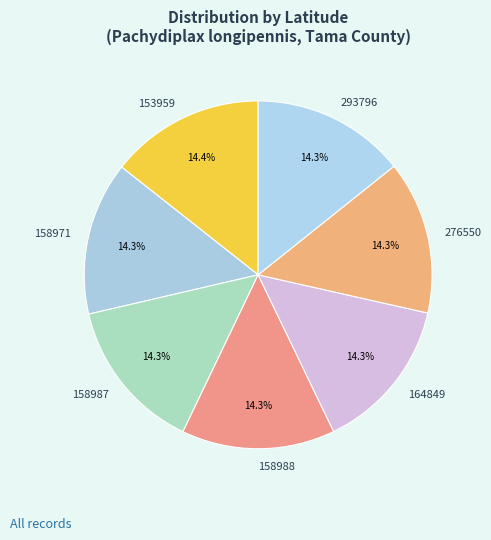

Do 158988 and 164849 together represent more than half of the pie?

No